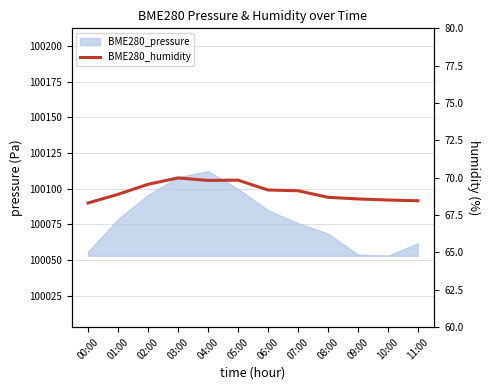

Between 01:00 and 10:00, which is larger?

01:00